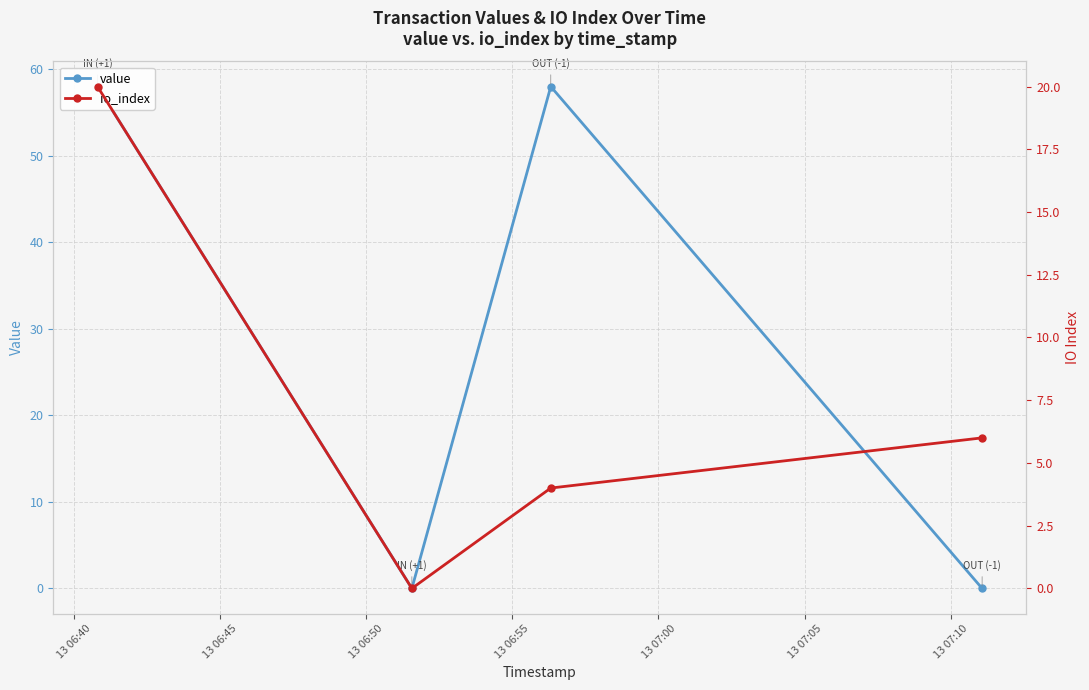

Does the chart have visible grid lines?

Yes